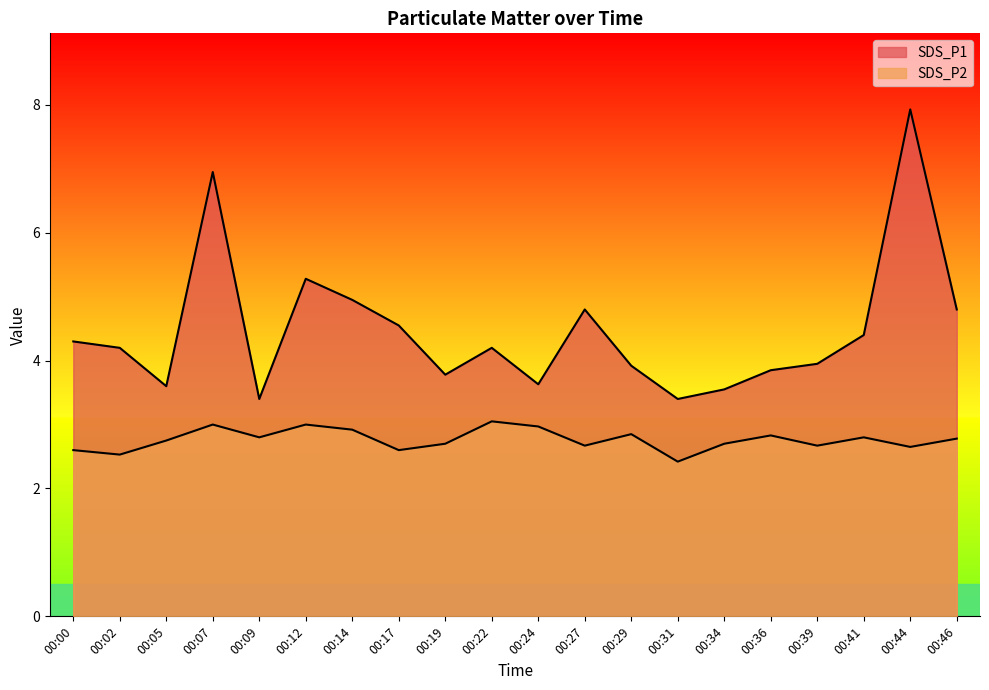

Rank the series by their average value, from highest to lowest.

SDS_P1, SDS_P2